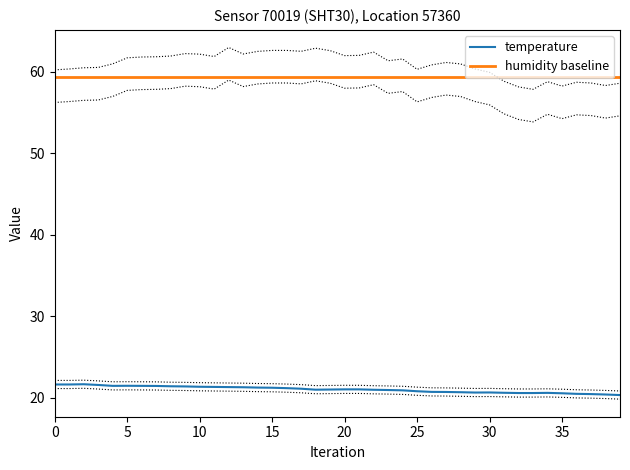

True or false: temp_lower and temperature cross at least once.

False